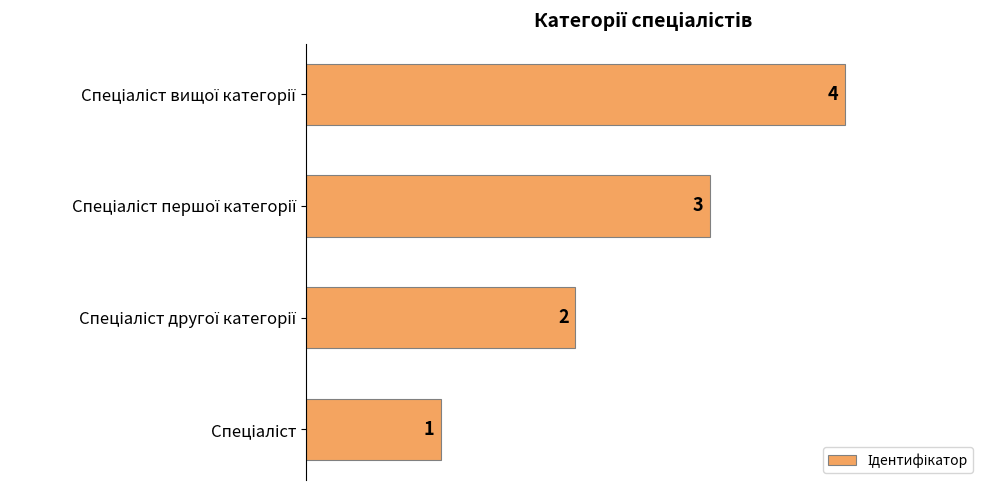

What is the sum of all values?

10